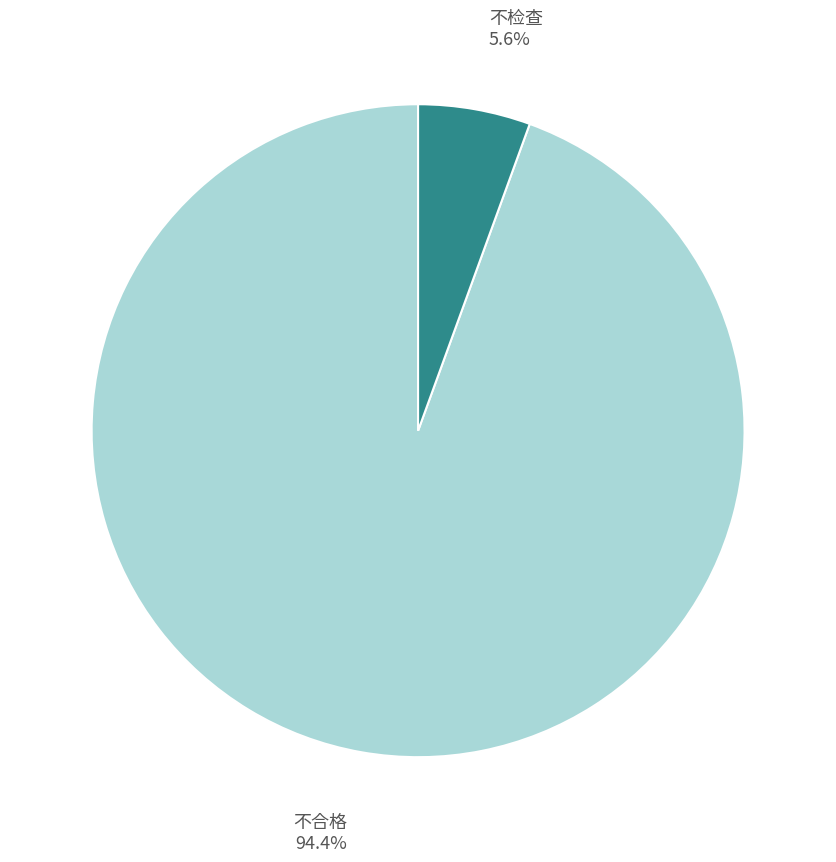

What percentage is the 不合格 slice, to the nearest percent?

94%